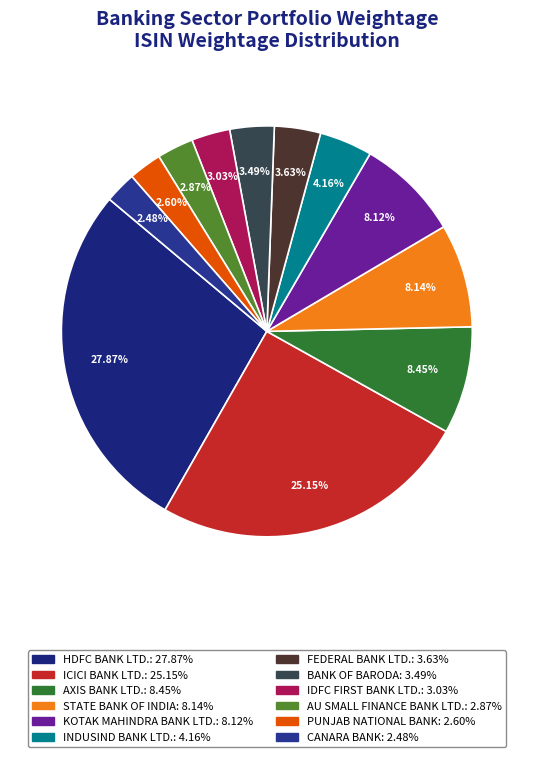

Does FEDERAL BANK LTD. represent more than half of the total?

No